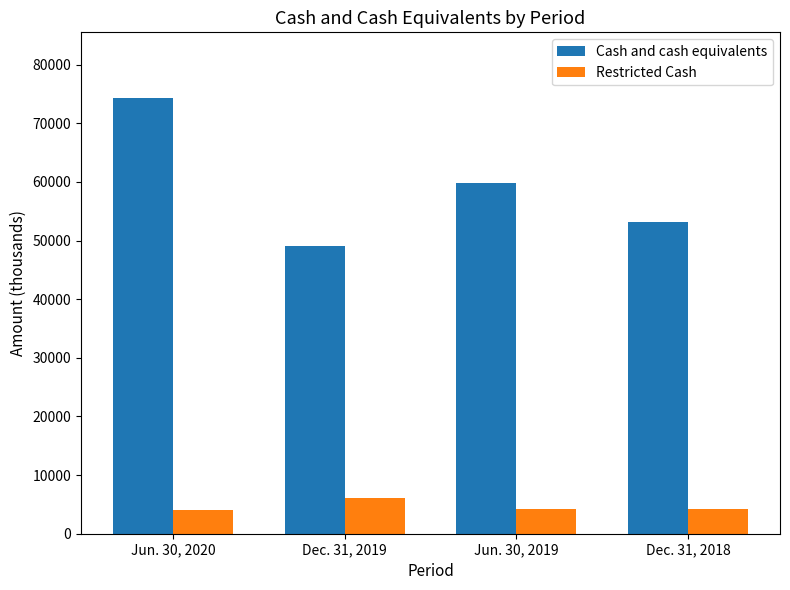

Does the chart contain stacked bars?

No